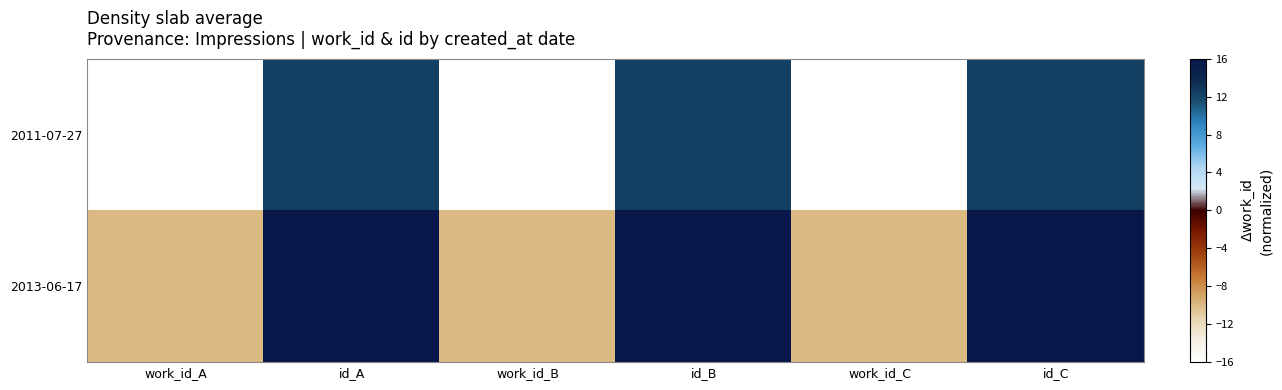

Reading right to left, what are all the values shown in this chart?

2011-07-27: id_C=12.4	work_id_C=-16.0	id_B=12.4	work_id_B=-16.0	id_A=12.4	work_id_A=-16.0
2013-06-17: id_C=16.0	work_id_C=-10.0	id_B=16.0	work_id_B=-10.0	id_A=16.0	work_id_A=-10.0